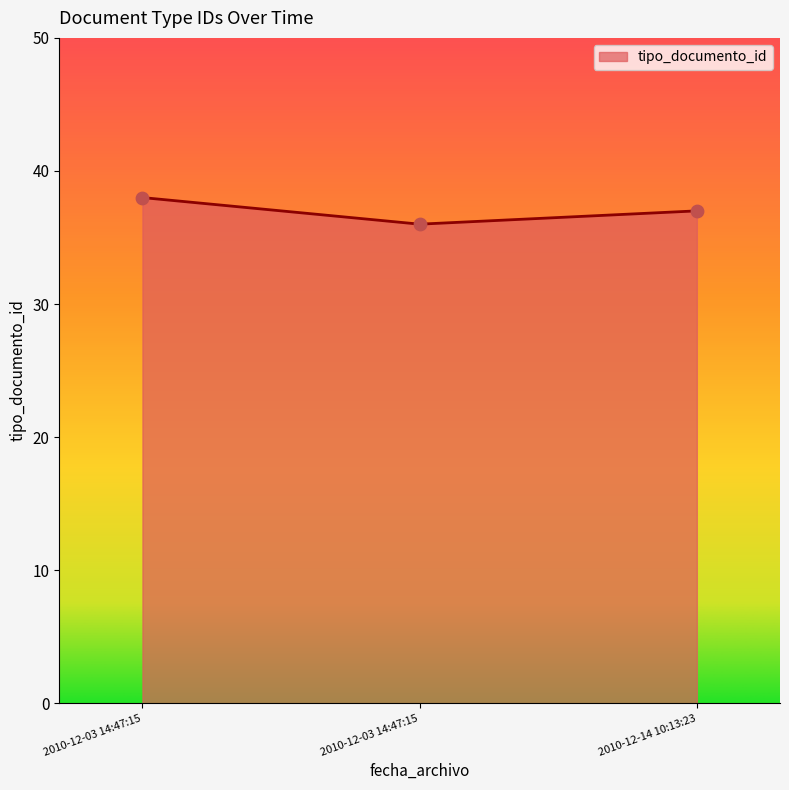

Is this an area chart (filled region under the line)?

Yes